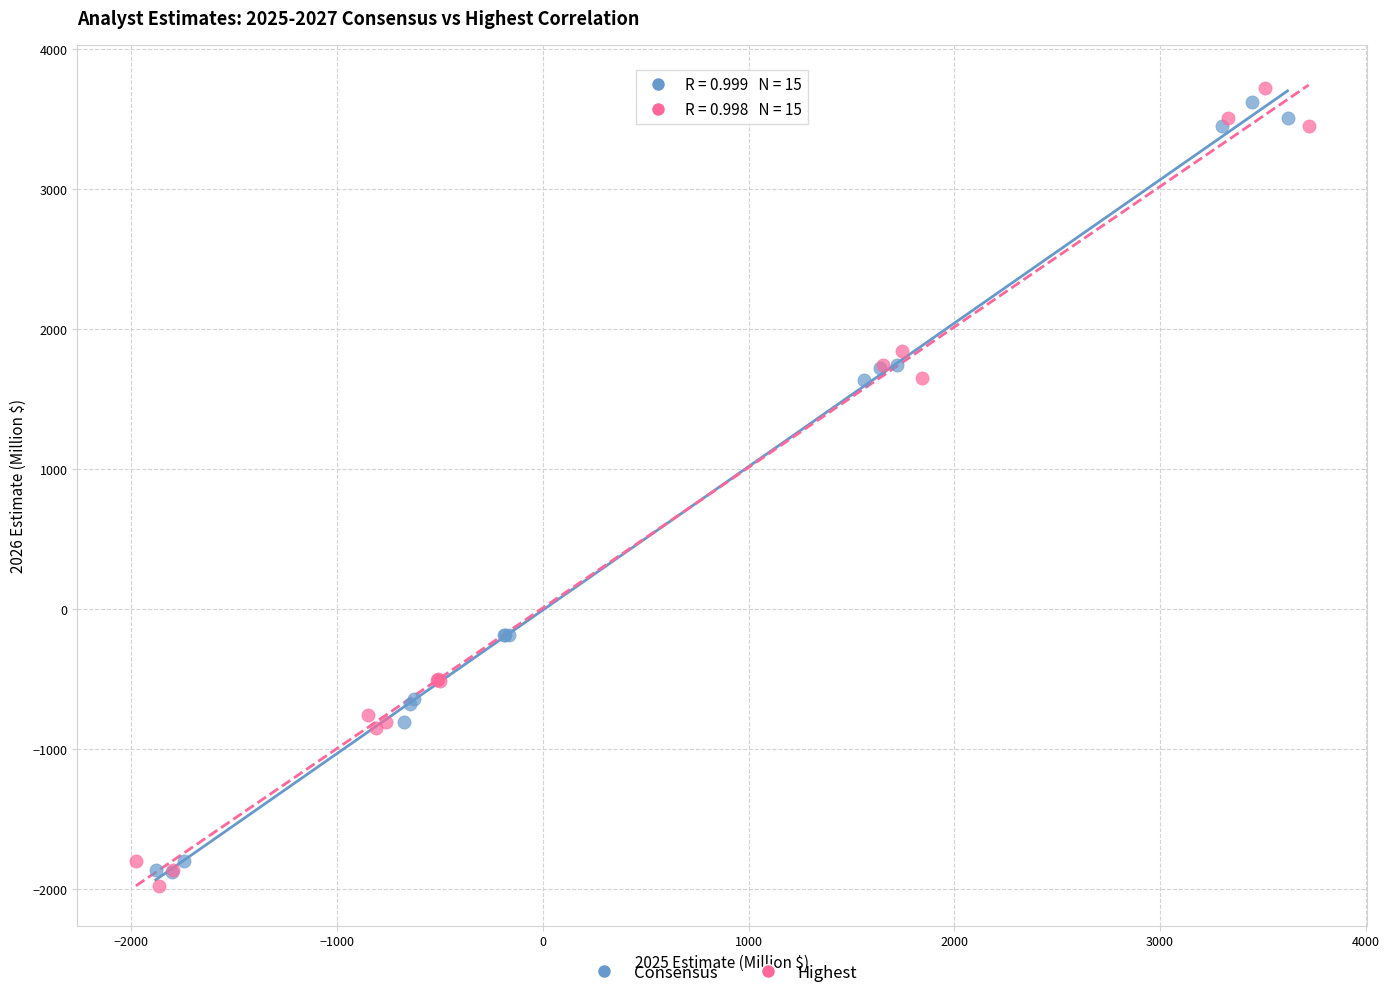

Which series reaches the maximum Y coordinate?

Highest